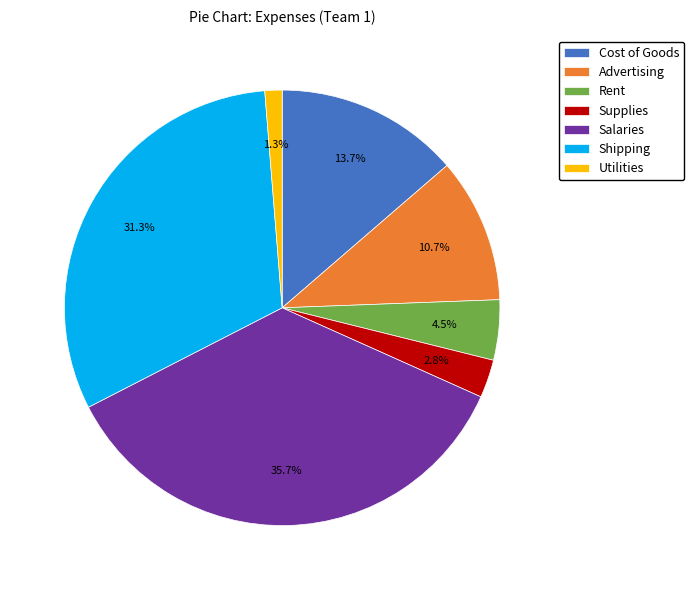

Between Salaries and Shipping, which is larger?

Salaries